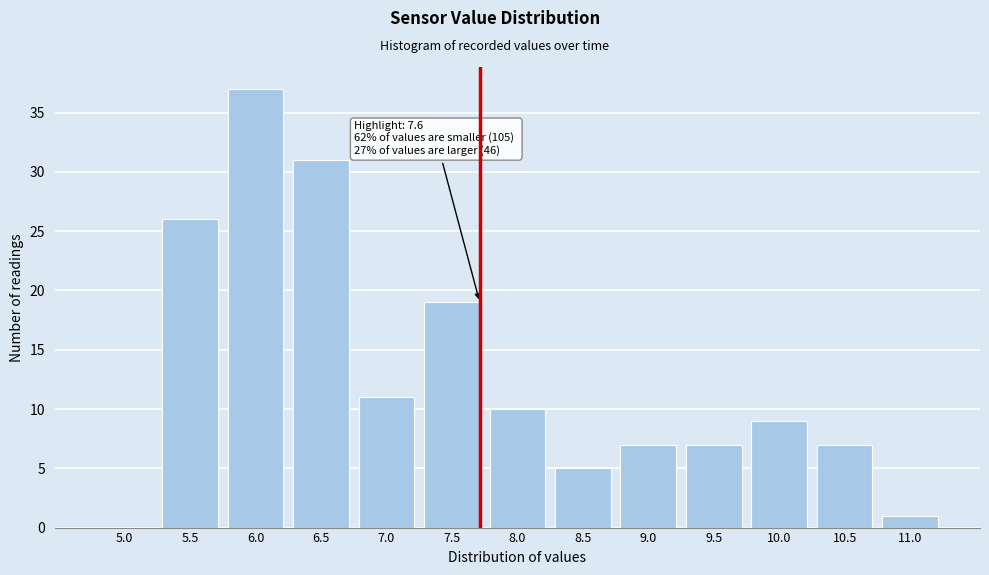

Reading right to left, what are all the values shown in this chart?

11.0=1	10.5=7	10.0=9	9.5=7	9.0=7	8.5=5	8.0=10	7.5=19	7.0=11	6.5=31	6.0=37	5.5=26	5.0=0